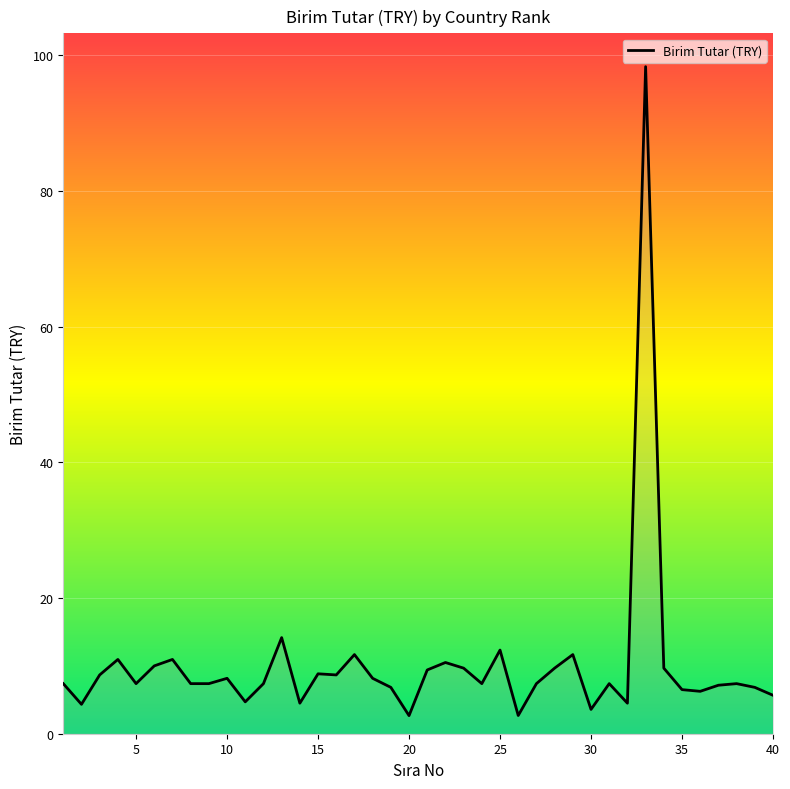

What is the greatest value displayed?

98.3